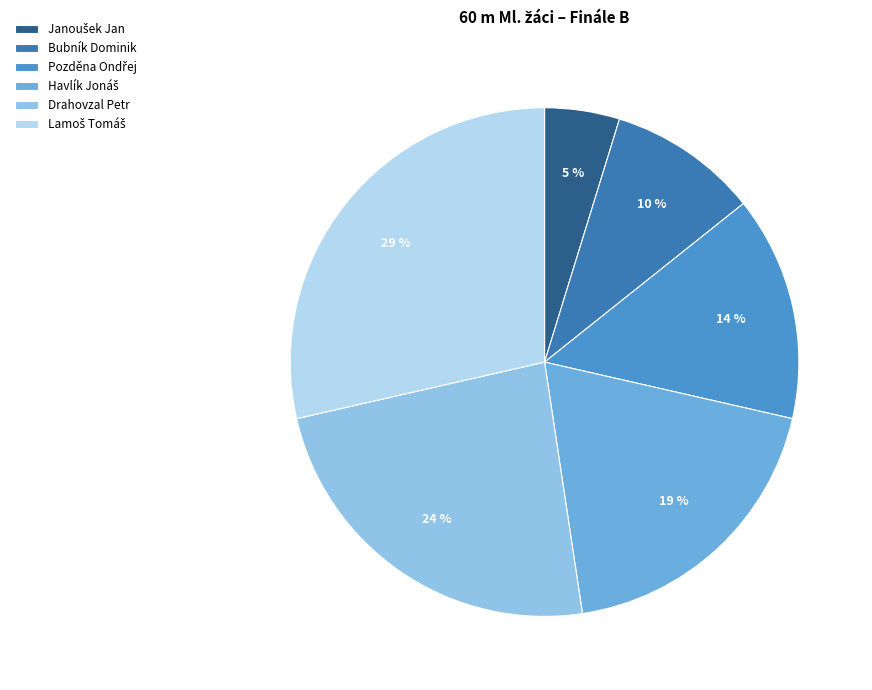

Is it true that Drahovzal Petr is 33% of the pie?

False